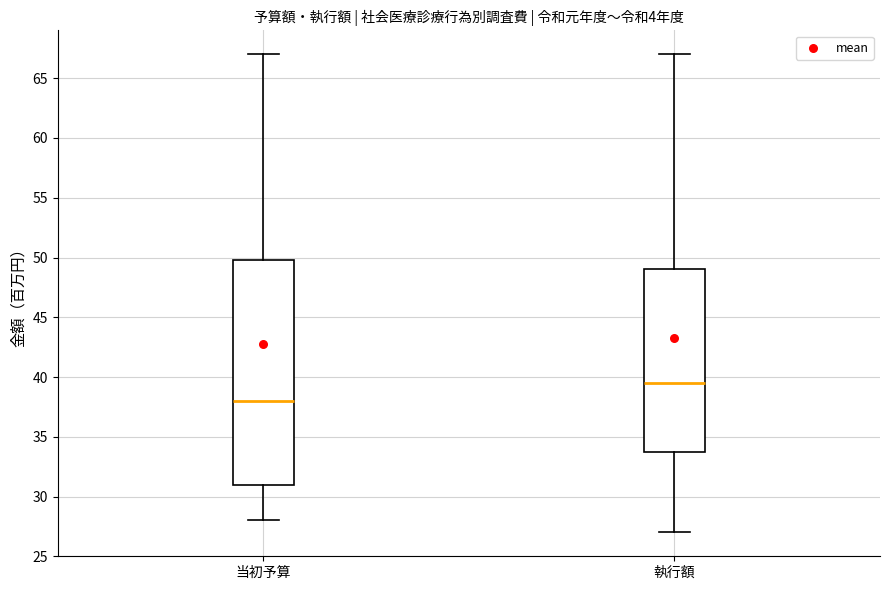

Reading left to right, transcribe this box plot: for each box, give where its median line is, the range the box spans, and where its two whiskers end, as read against the y-axis. The values are not printed on the chart, so give them approximately, as read against the axis.

当初予算: median 38.0, box 31.0 to 50.0, whiskers 28.0 to 67.0
執行額: median 39.5, box 34.0 to 49.0, whiskers 27.0 to 67.0